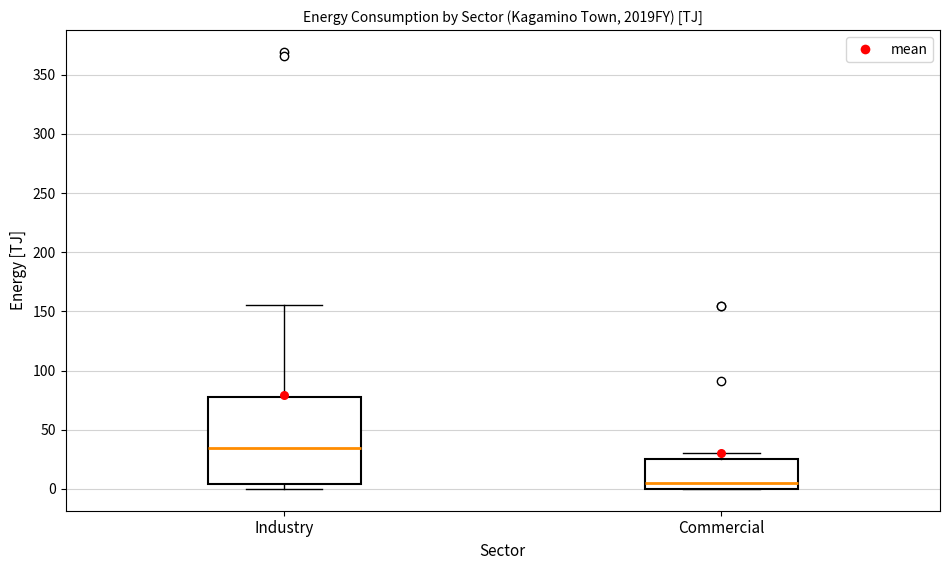

Which box has the lowest median line?

Commercial